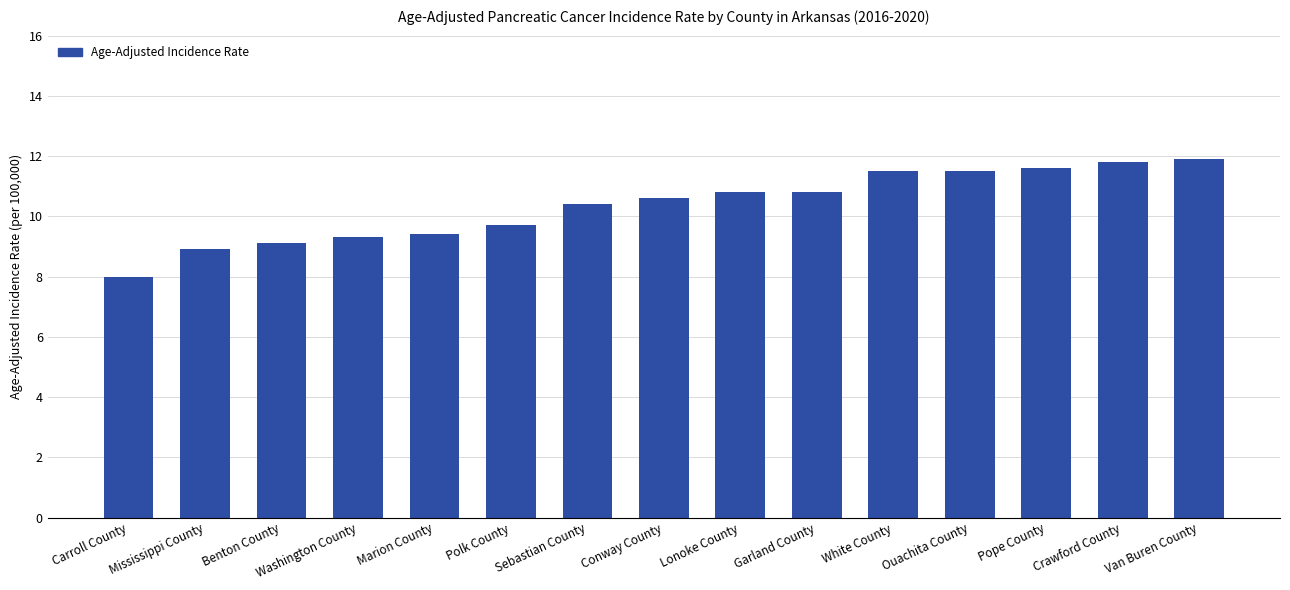

What is the smallest value displayed?

8.0